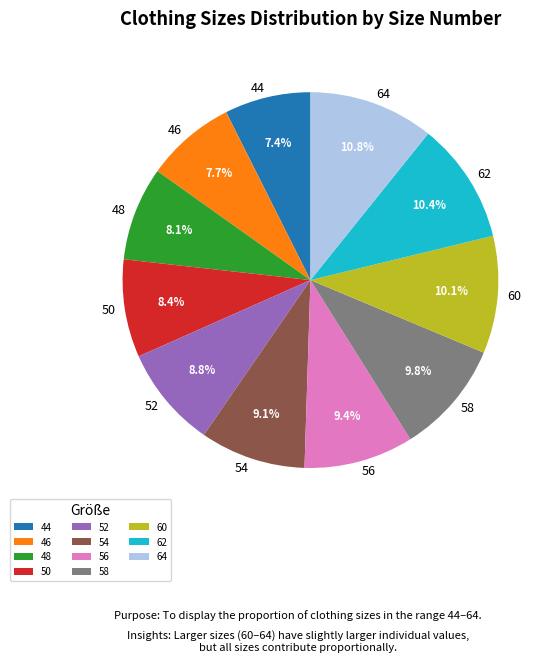

To the nearest percent, what is the combined percentage of 46 and 48?

16%